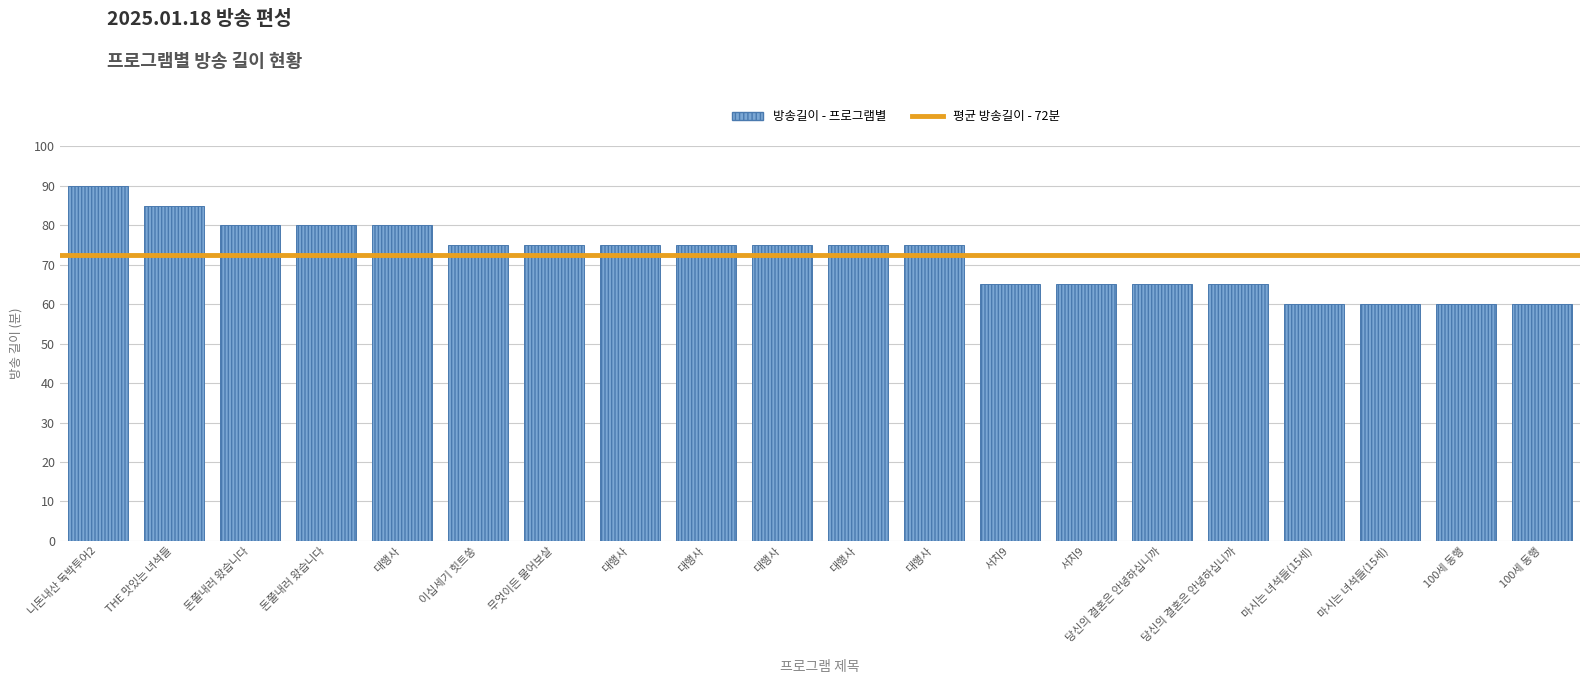

Are the bars horizontal?

No